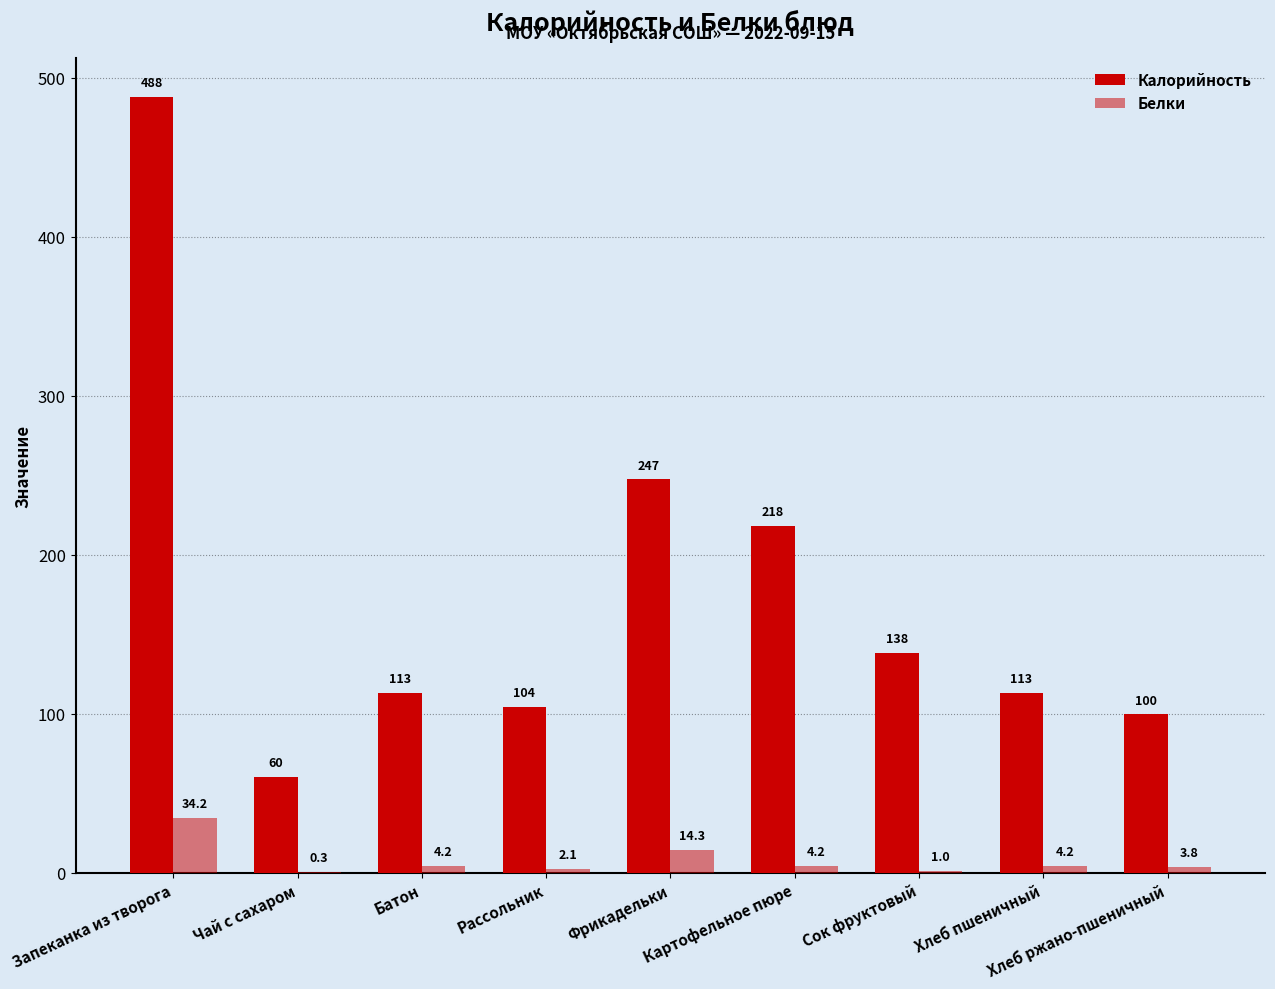

Between Рассольник and Хлеб пшеничный, which series saw the biggest shift?

Калорийность